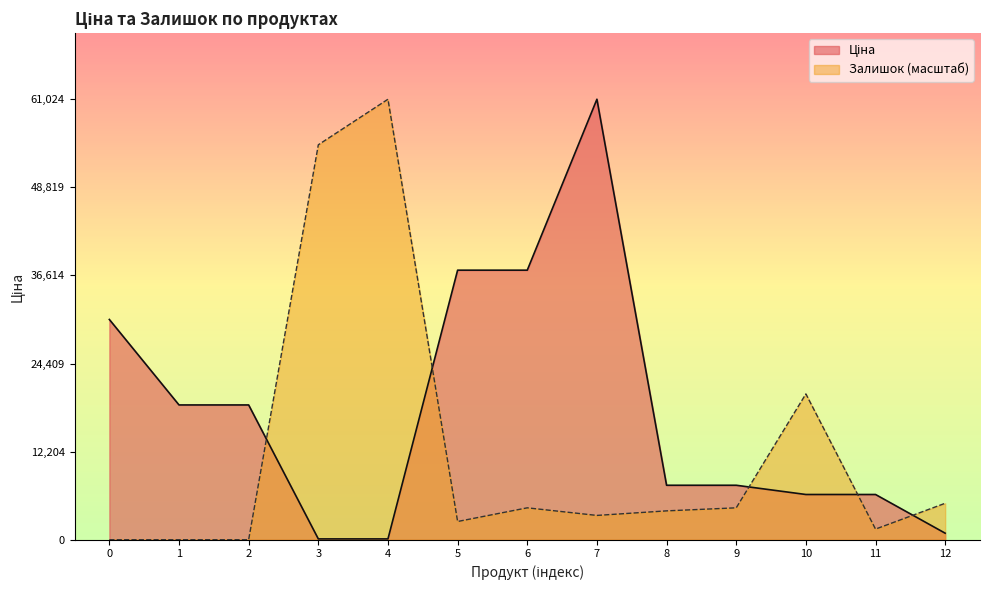

What is the difference between the highest and lowest values at 7?

57657.8